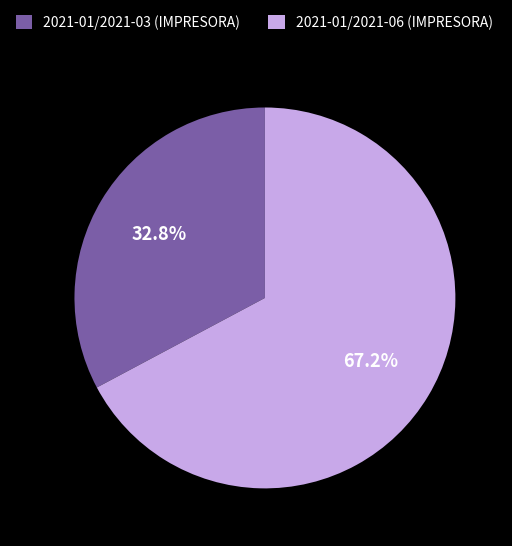

To the nearest percent, what is the combined percentage of 2021-01/2021-06 (IMPRESORA) and 2021-01/2021-03 (IMPRESORA)?

100%